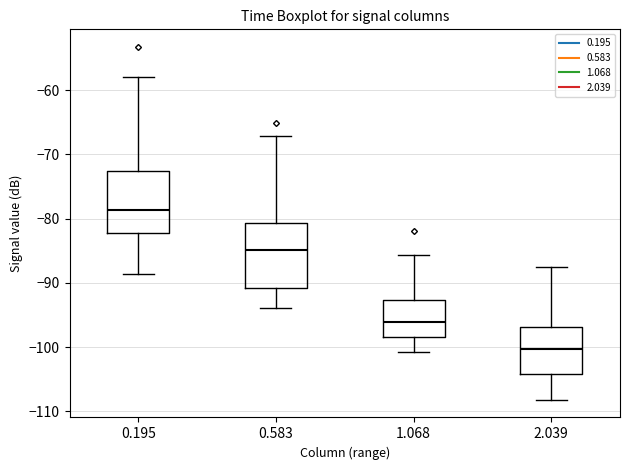

Which box has the lowest median line?

2.039